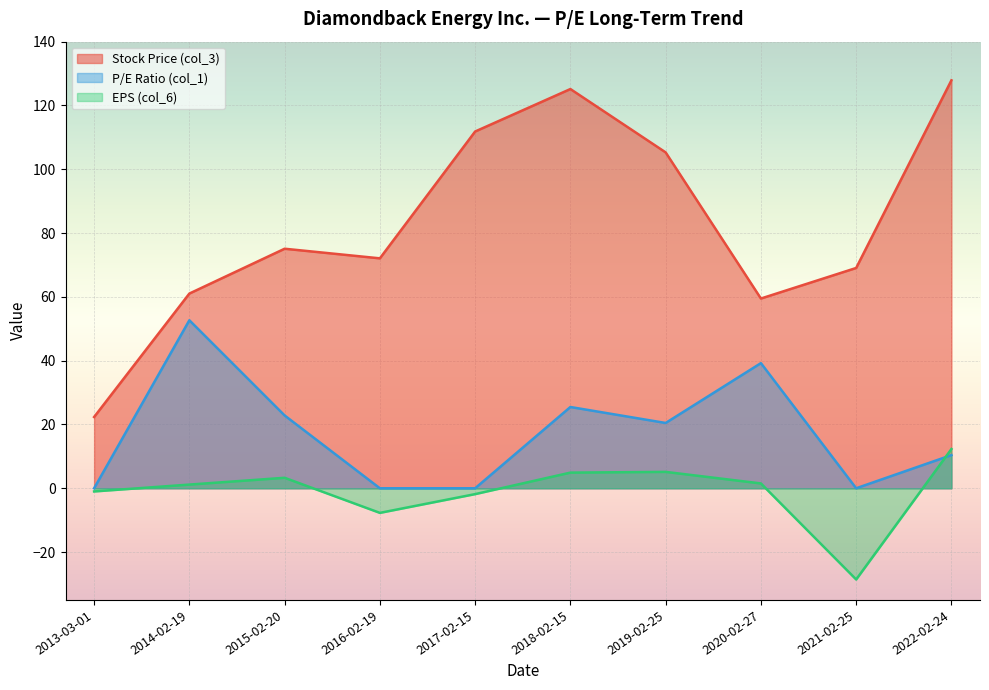

What are all the series names shown in the legend?

Stock Price (col_3), P/E Ratio (col_1), EPS (col_6)